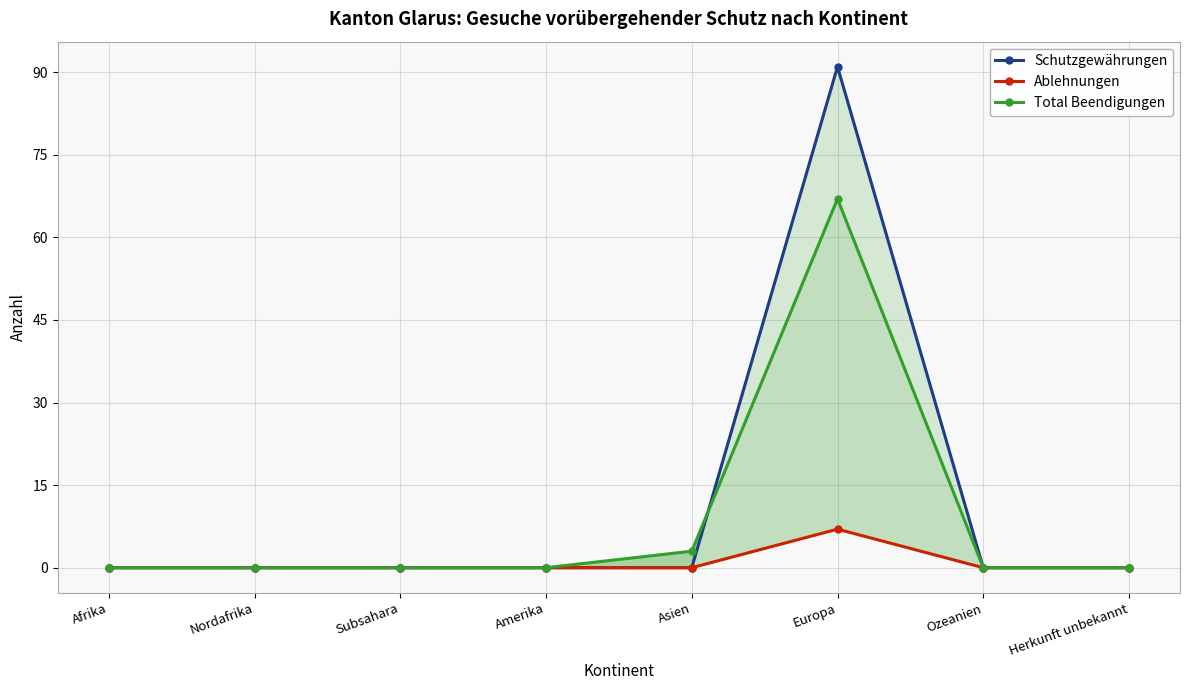

Which series has the largest total across all categories?

Schutzgewährungen